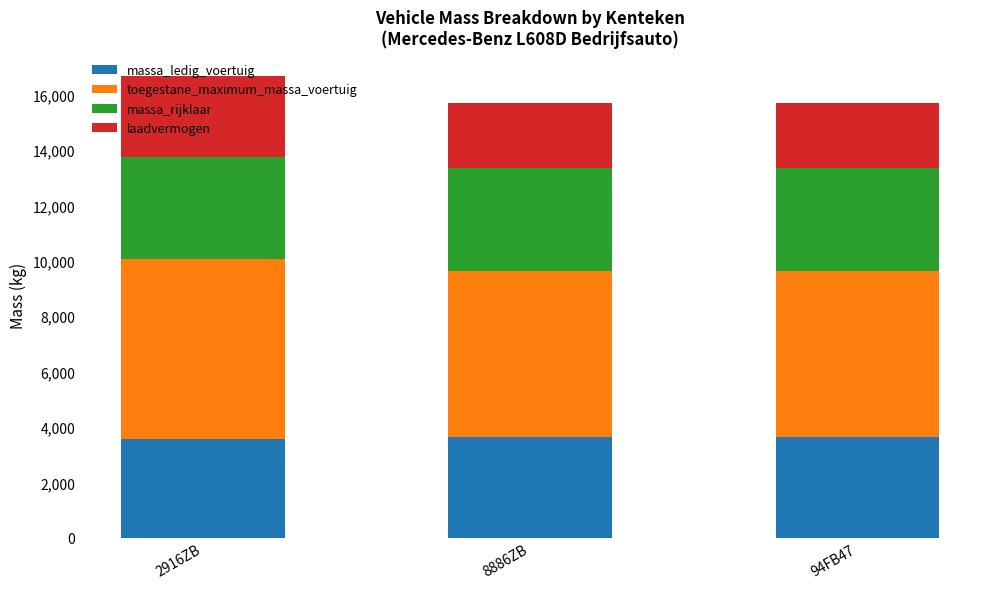

What is the average value of the massa_ledig_voertuig series?

3615